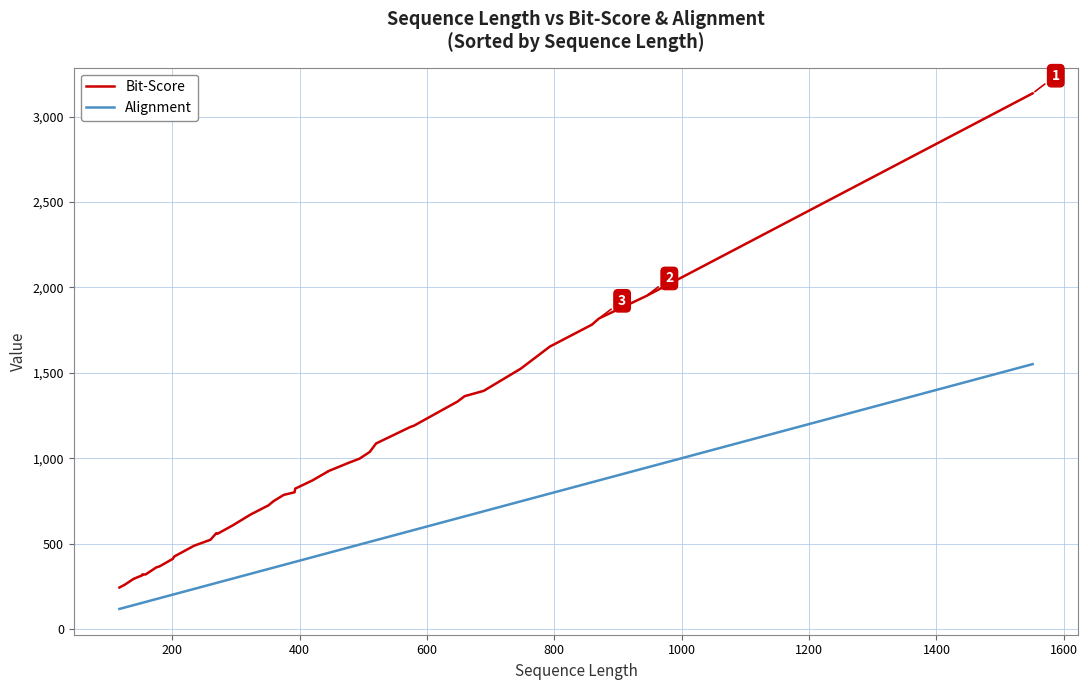

Rank the series by their average value, from highest to lowest.

Bit-Score, Alignment